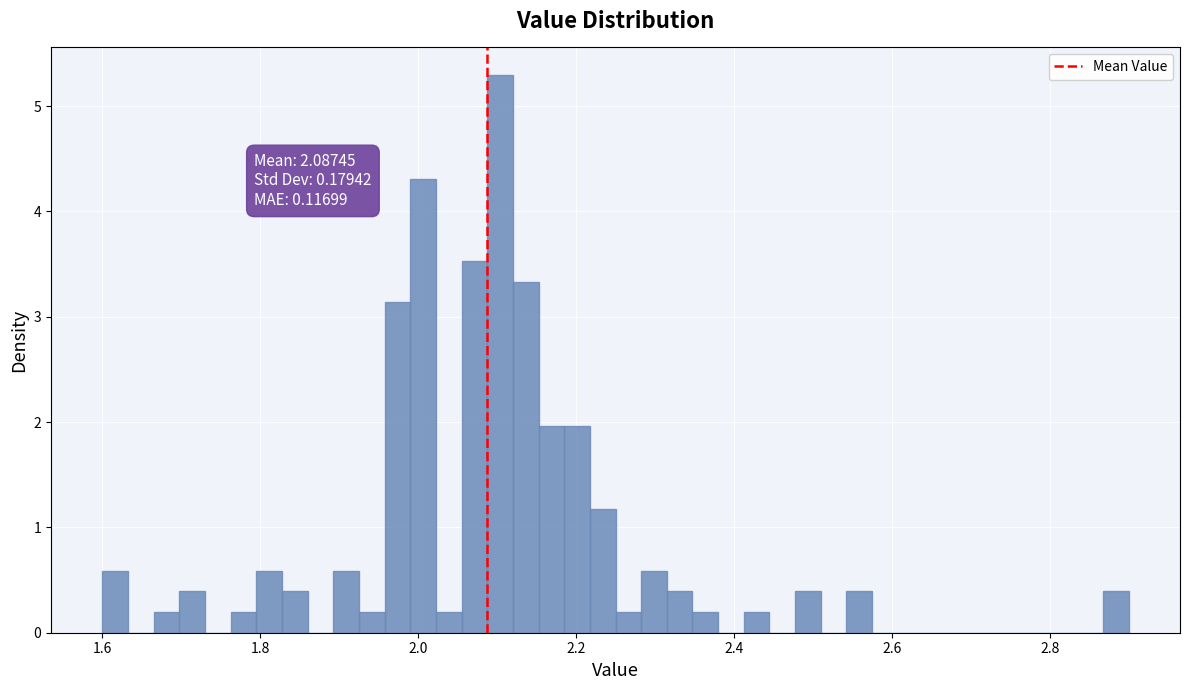

Around what value on the x-axis is the tallest bar? Give the approximate position of its centre, as read against the axis.

2.10